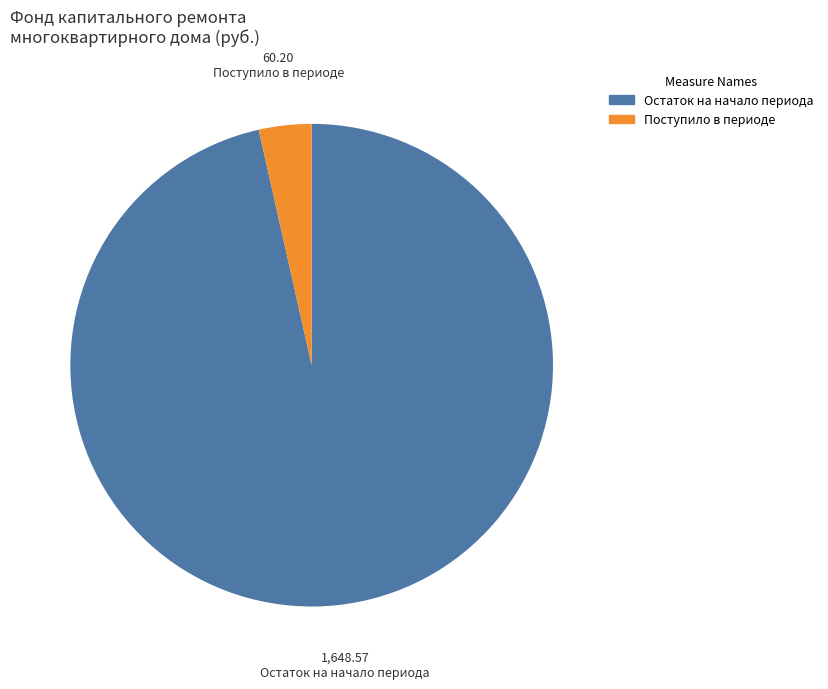

Which has a higher value, Поступило в периоде or Остаток на начало периода?

Остаток на начало периода